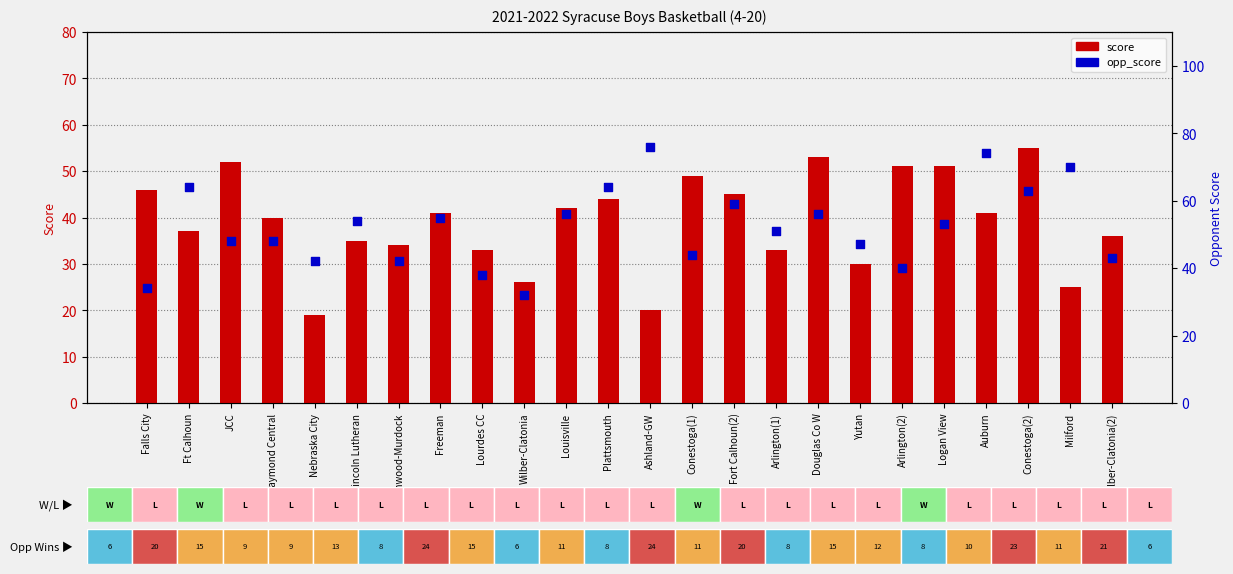

Is the value of score at Conestoga(1) greater than the value of opp_score at JCC?

Yes